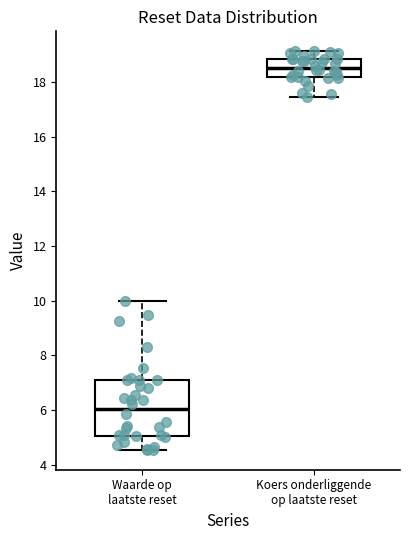

Where does the lower whisker of the box for Koers onderliggende op laatste reset end on the y-axis? The values are not printed on the chart, so give them approximately, as read against the axis.

17.4